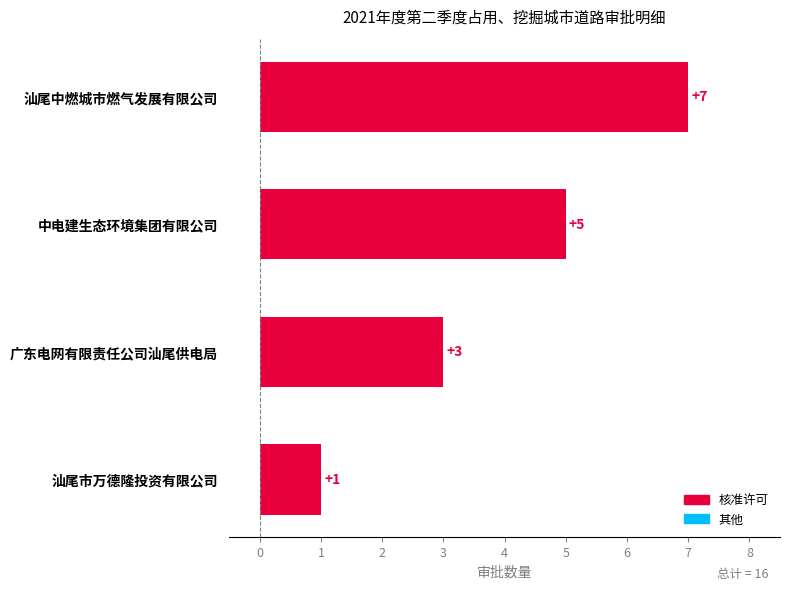

What is the sum of all values?

16